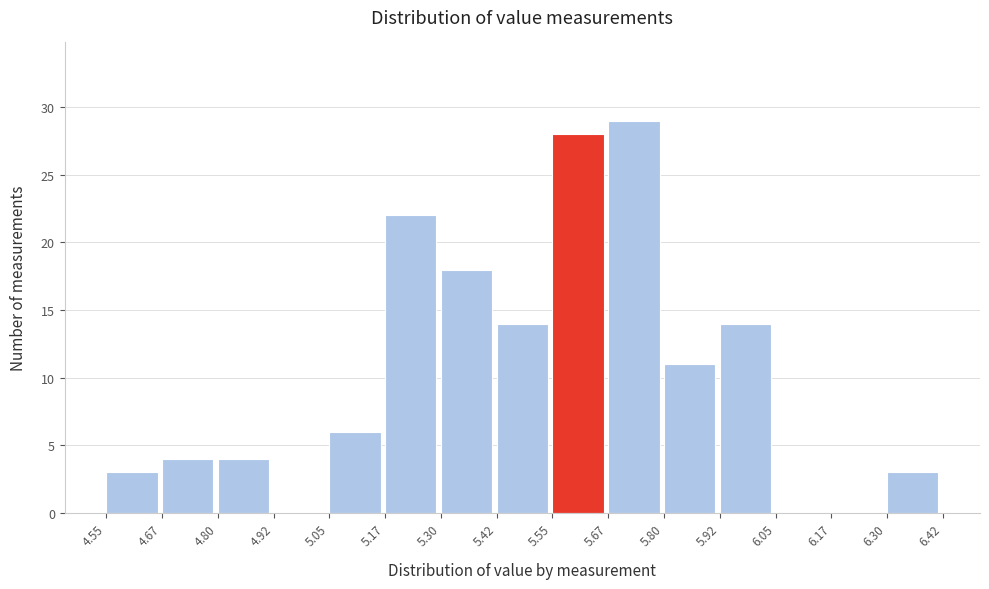

Over which range of the x-axis is the bar tallest?

5.67 to 5.80